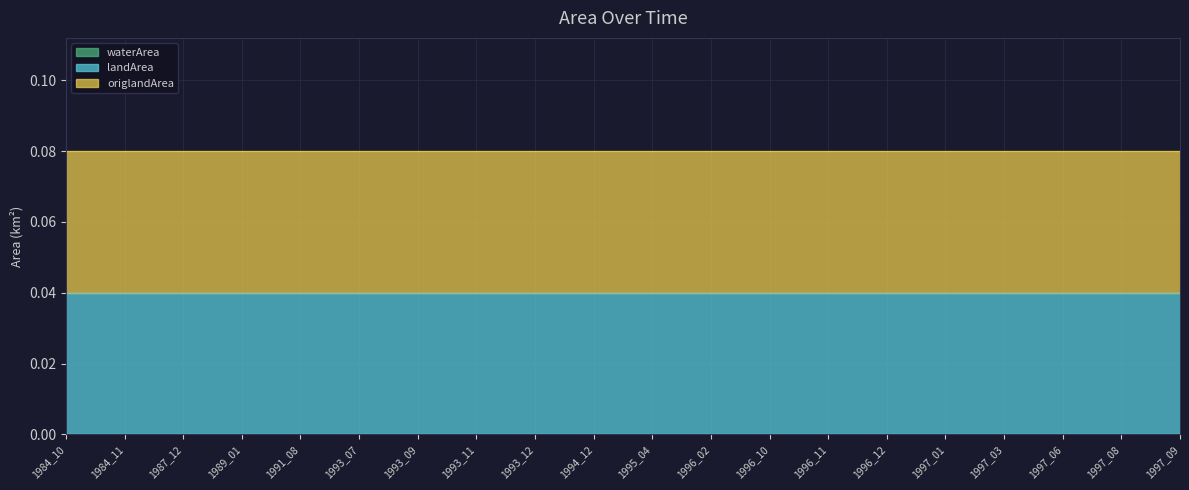

At how many categories does at least one series exceed 0?

20